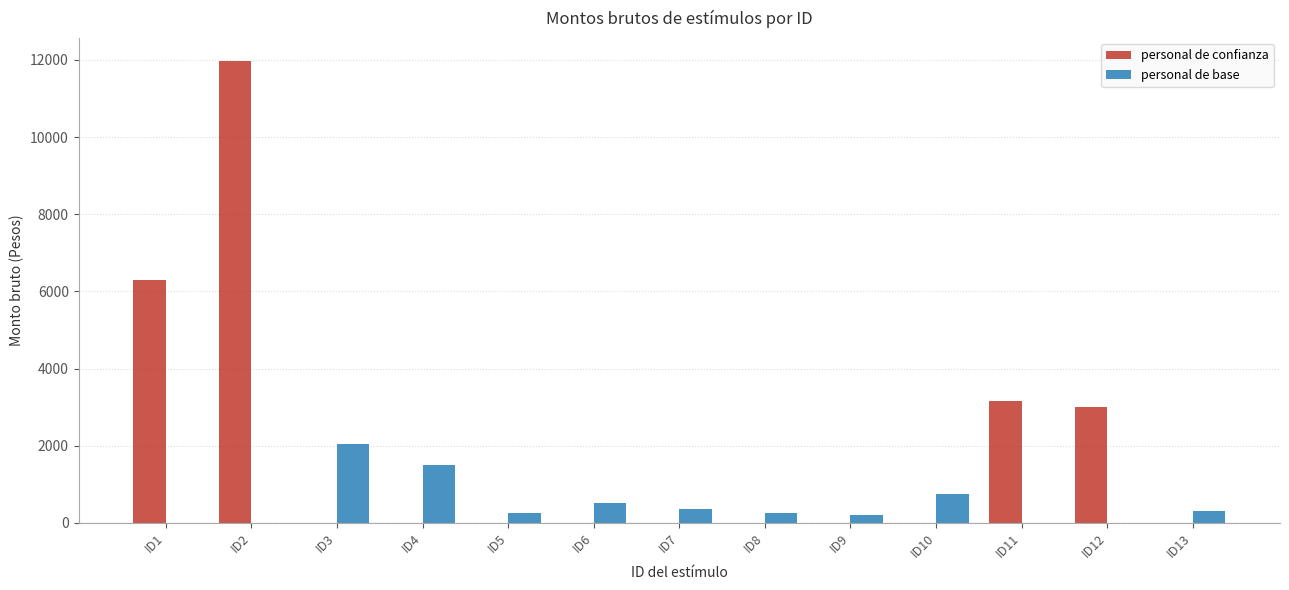

Between ID1 and ID7, which series saw the biggest shift?

personal de confianza